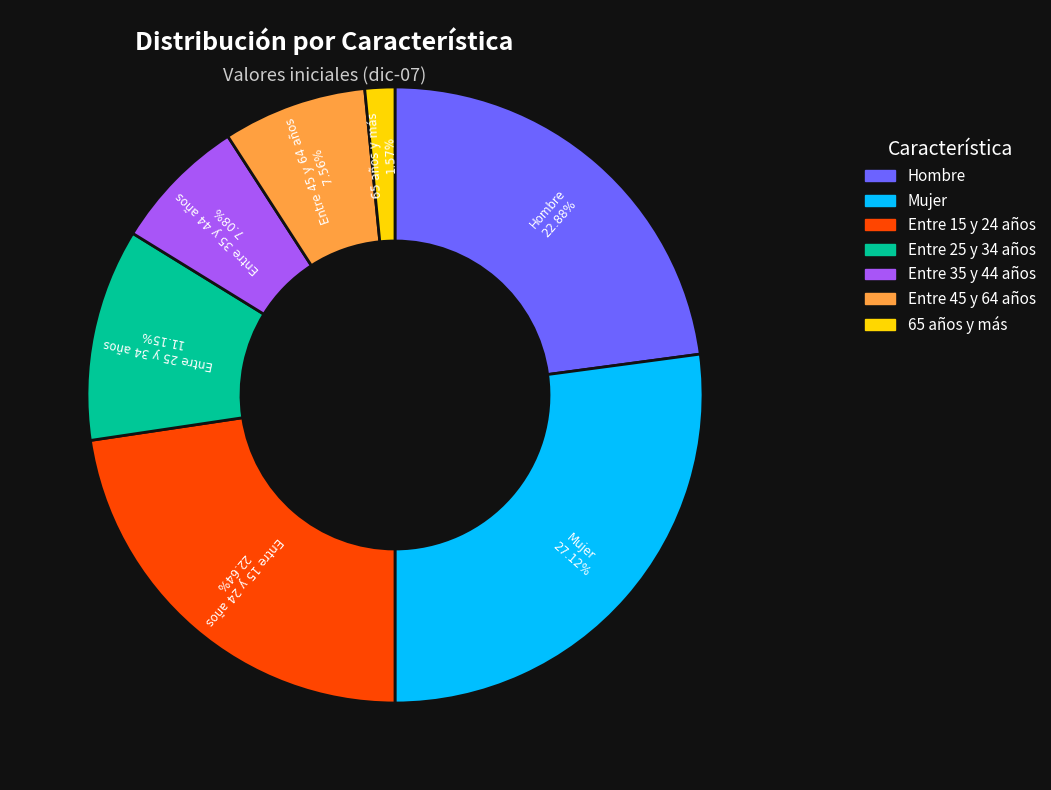

How many slices are in this pie chart?

7